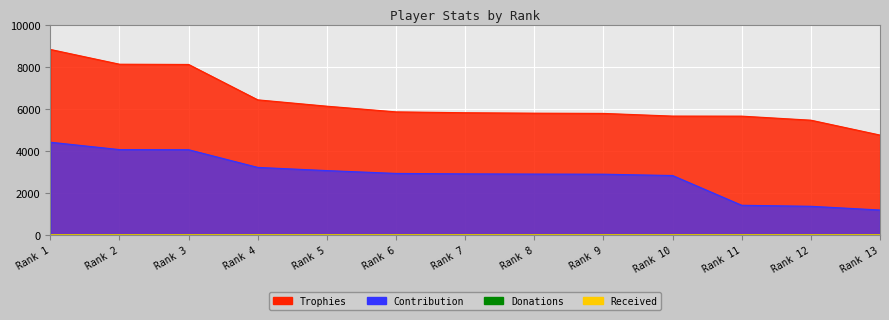

At which label does Trophies first exceed 5813?

Rank 1